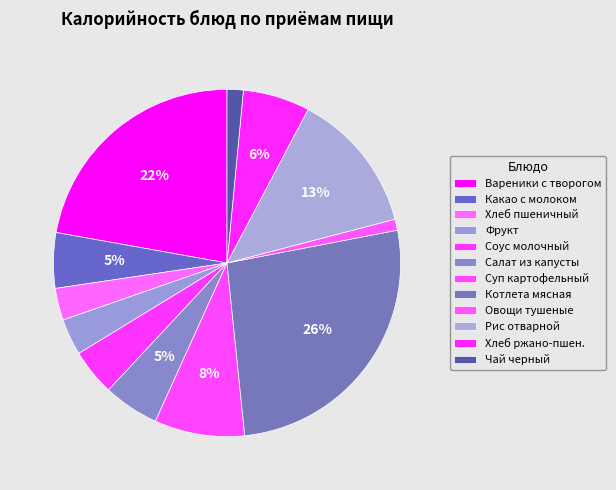

How much of the chart is everything except Какао с молоком?

94.8%